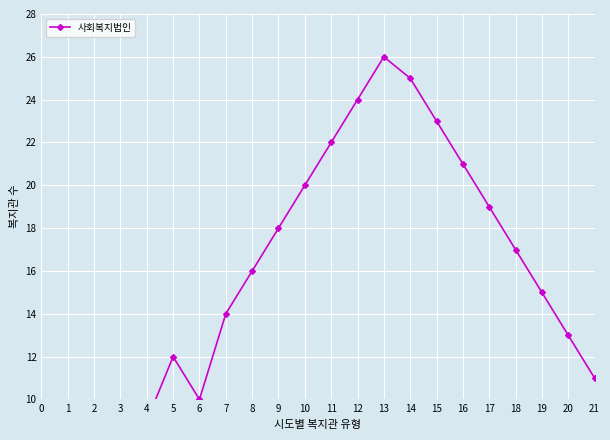

List the labels in order of value, largest first.

13, 14, 12, 15, 11, 16, 10, 17, 9, 18, 8, 19, 7, 20, 5, 21, 6, 4, 2, 3, 1, 0